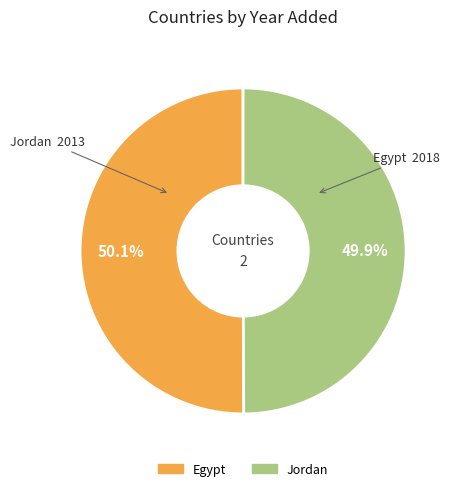

Combined, do Egypt and Jordan account for over 50%?

Yes